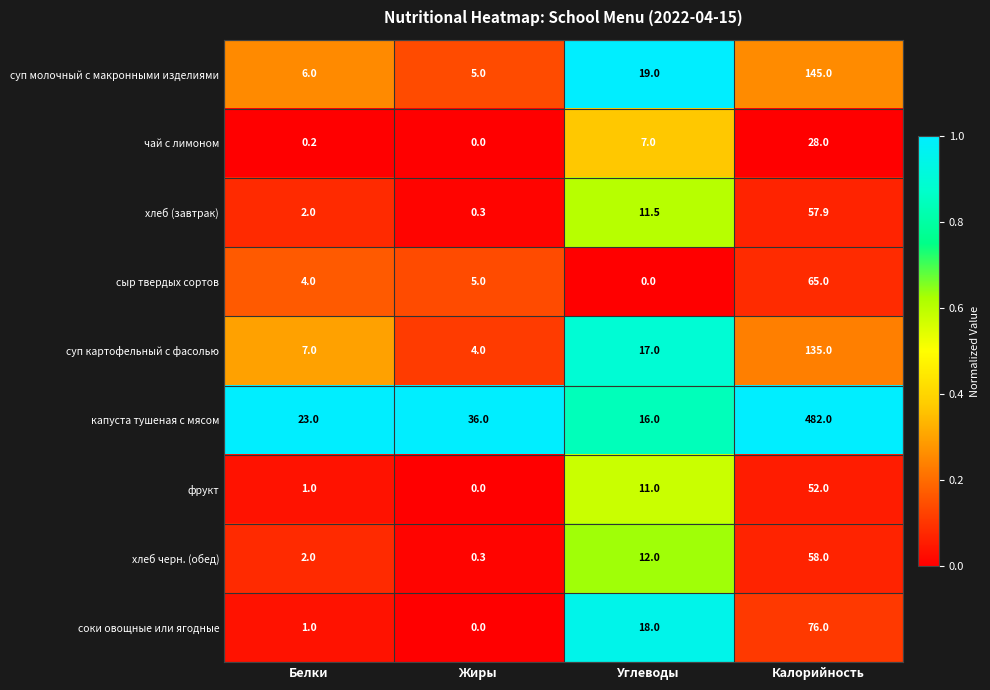

At which category is the sum across all series the highest?

Калорийность